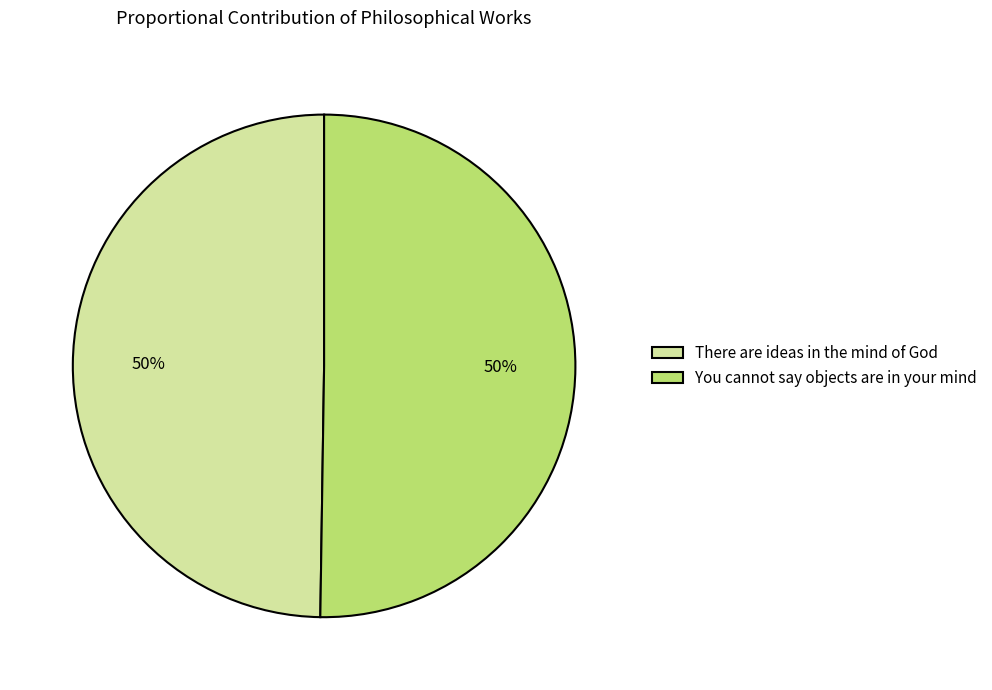

Do You cannot say objects are in your mind and There are ideas in the mind of God together represent more than half of the pie?

Yes